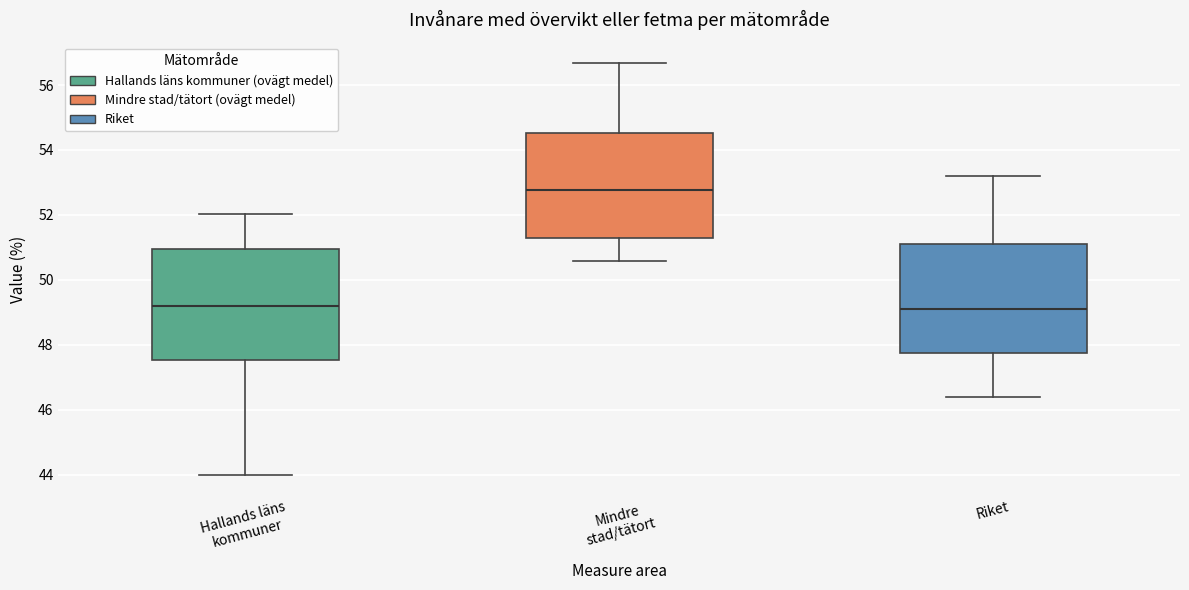

Reading left to right, read every box against the y-axis: the position of its median line, the range the box covers, and the ends of its whiskers. The values are not printed on the chart, so give them approximately, as read against the axis.

Hallands läns kommuner: median 49.2, box 47.6 to 51.0, whiskers 44.0 to 52.0
Mindre stad/tätort: median 52.8, box 51.2 to 54.6, whiskers 50.6 to 56.6
Riket: median 49.2, box 47.8 to 51.2, whiskers 46.4 to 53.2